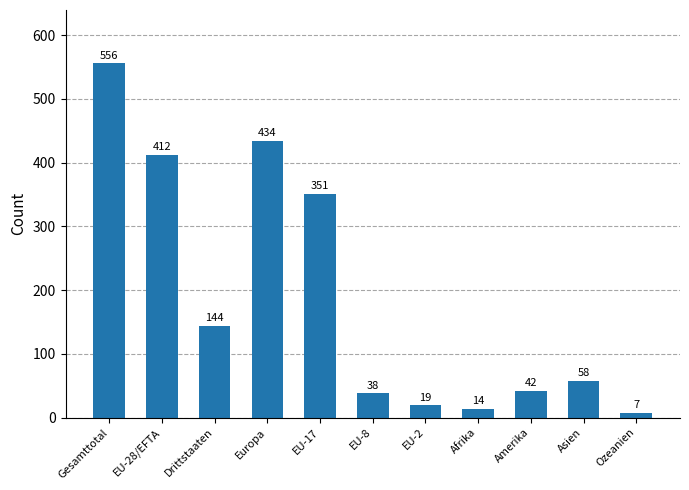

What is the label of the 4th bar from the left?

Europa